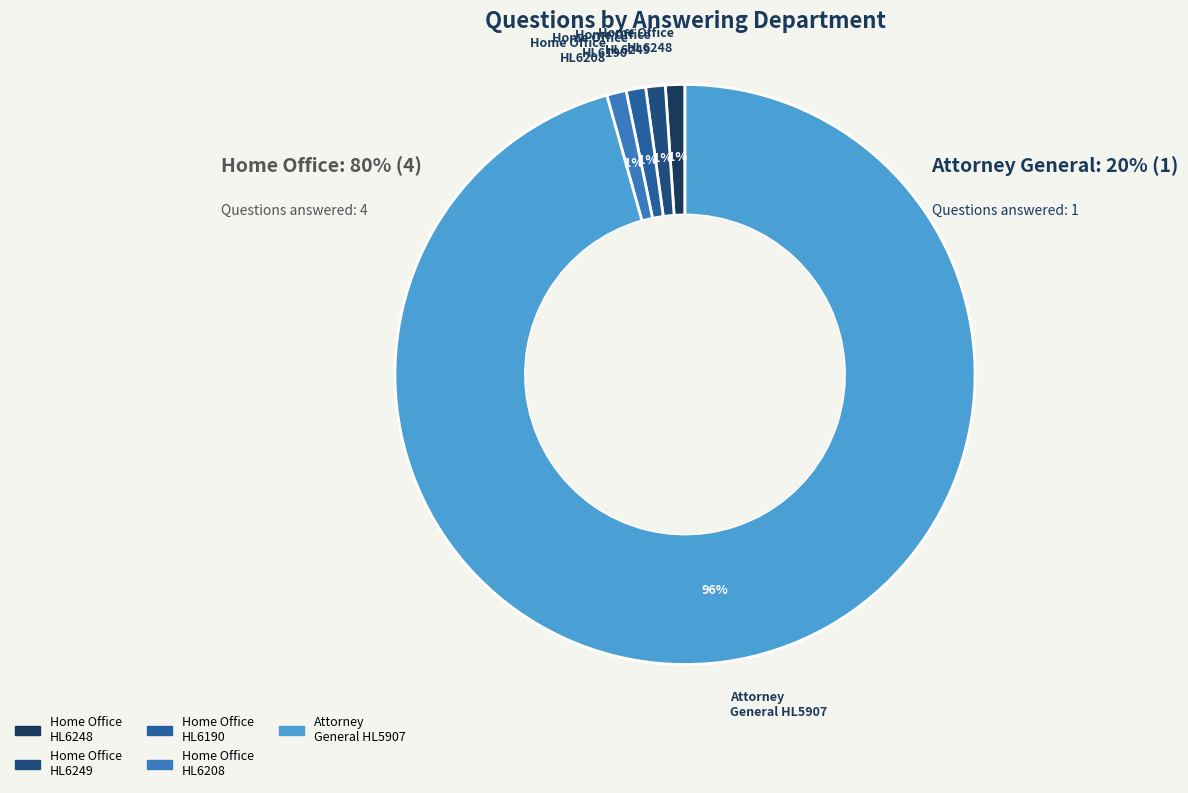

To the nearest percent, what is the difference between the largest and smallest slice percentages?

95%